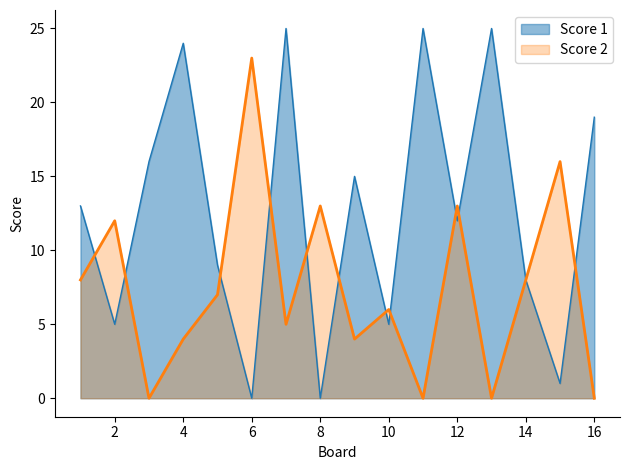

In Score 2, how many points are higher than both neighbors (excluding endpoints)?

6